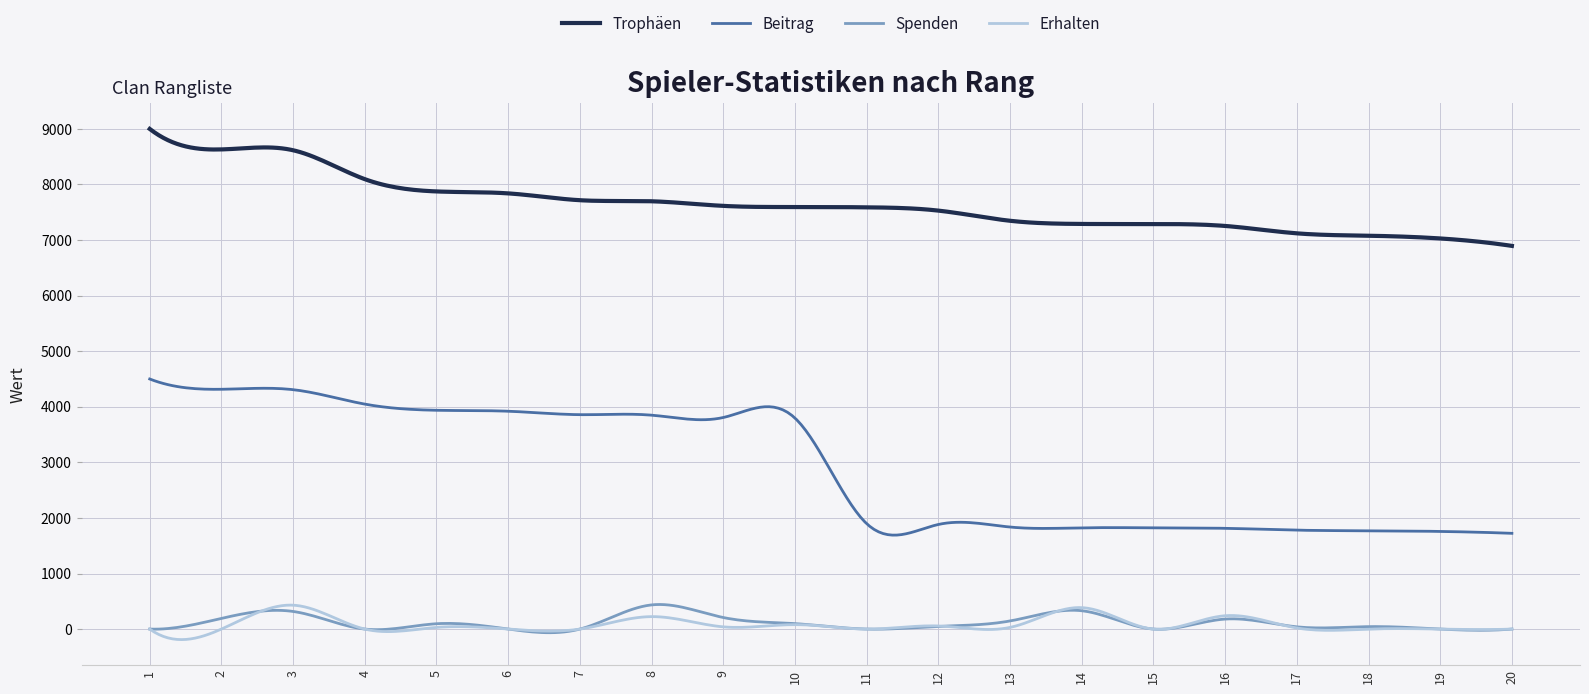

Which series has the widest spread of values?

Beitrag